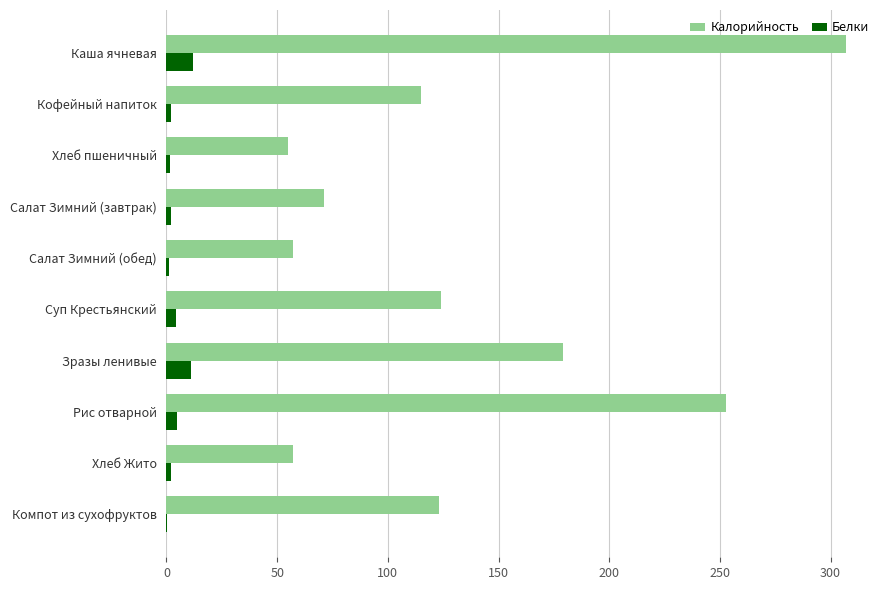

What are all the series names shown in the legend?

Калорийность, Белки